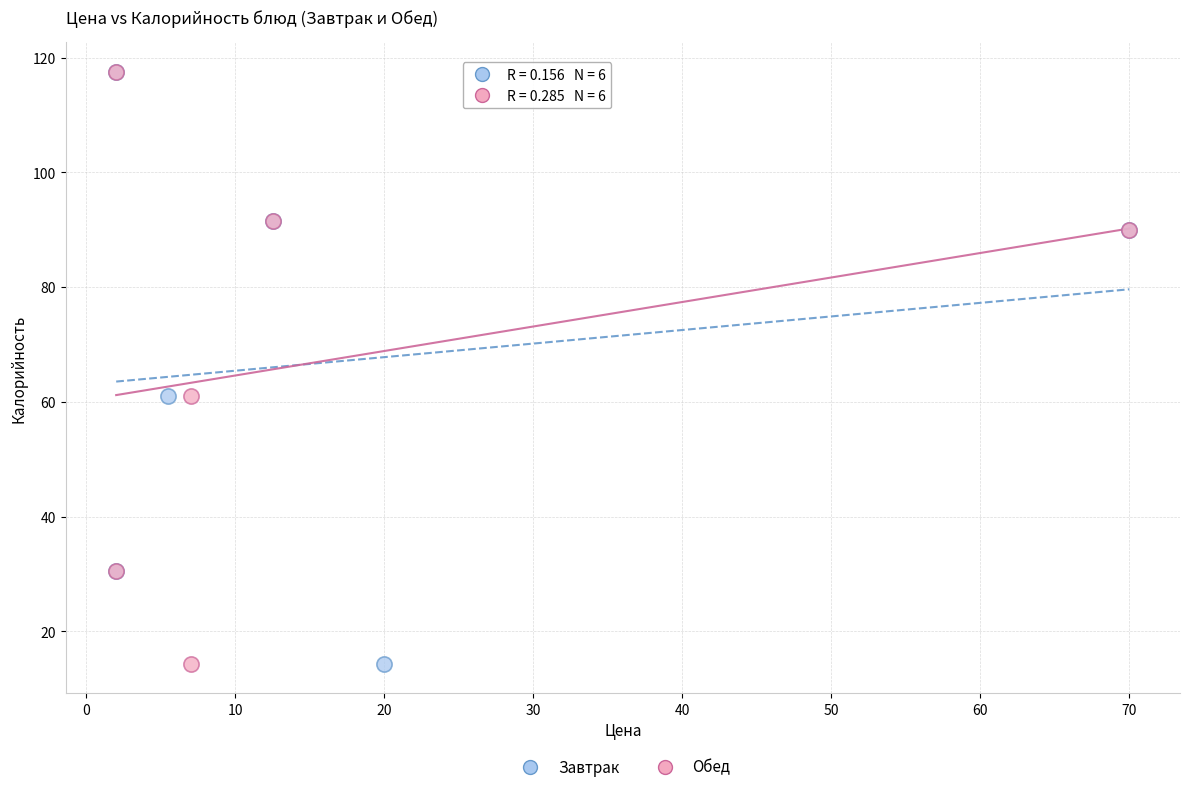

What are all the series names shown in the legend?

Завтрак, Обед